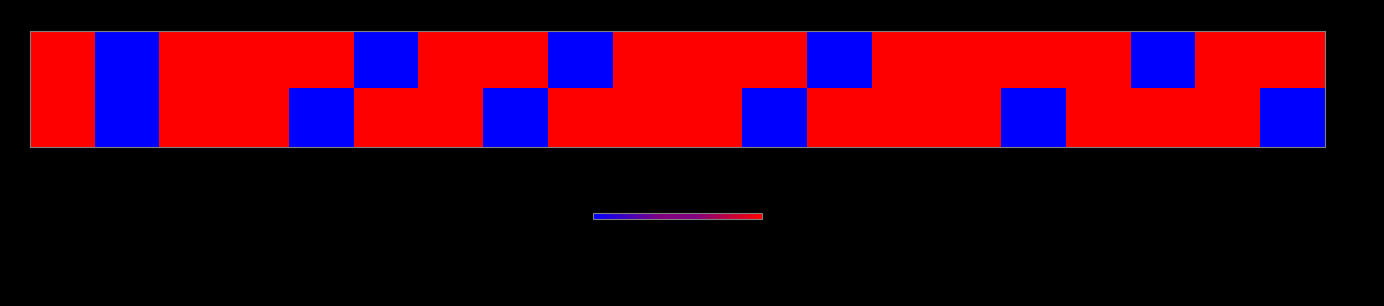

Which series has the widest spread of values?

969